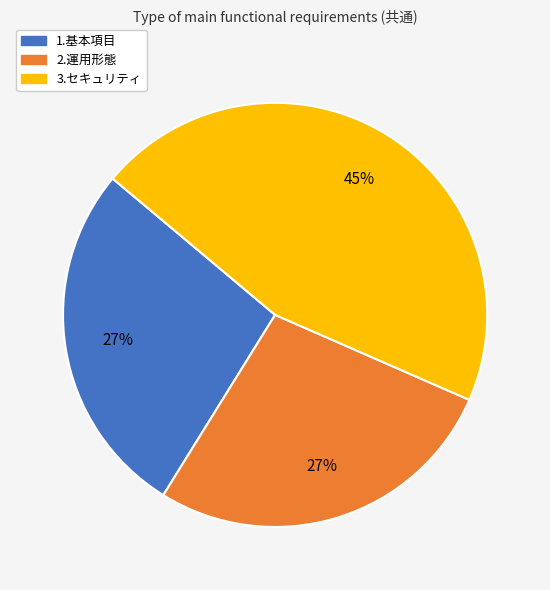

What is the ratio of the value at 2.運用形態 to the value at 3.セキュリティ?

0.6